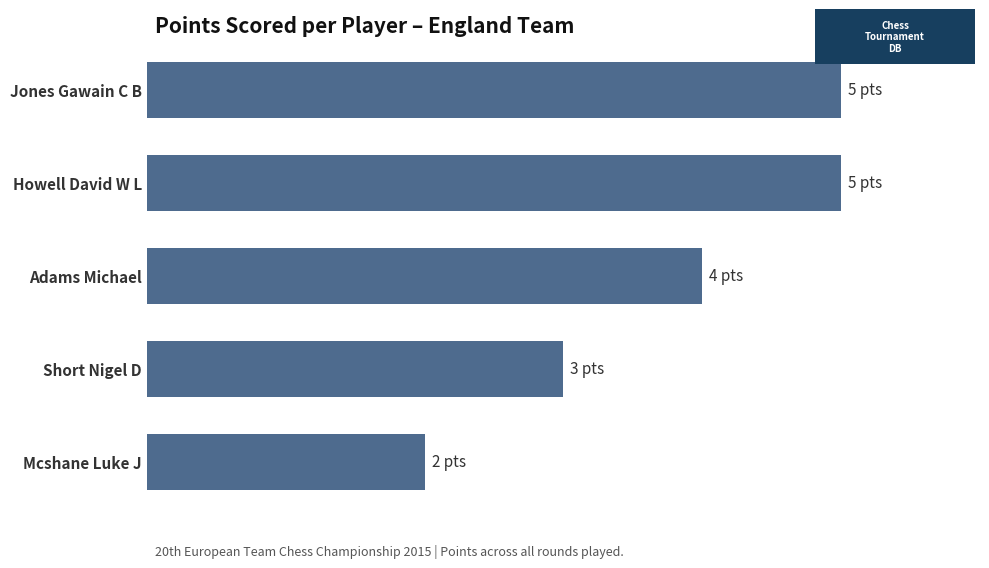

Does the chart contain any negative values?

No